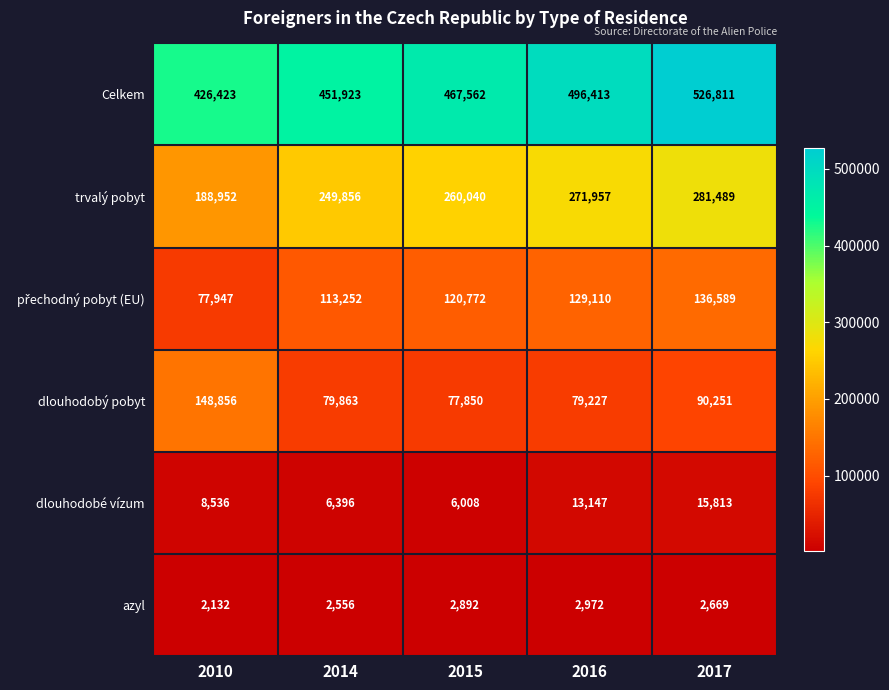

Which series has the widest spread of values?

Celkem